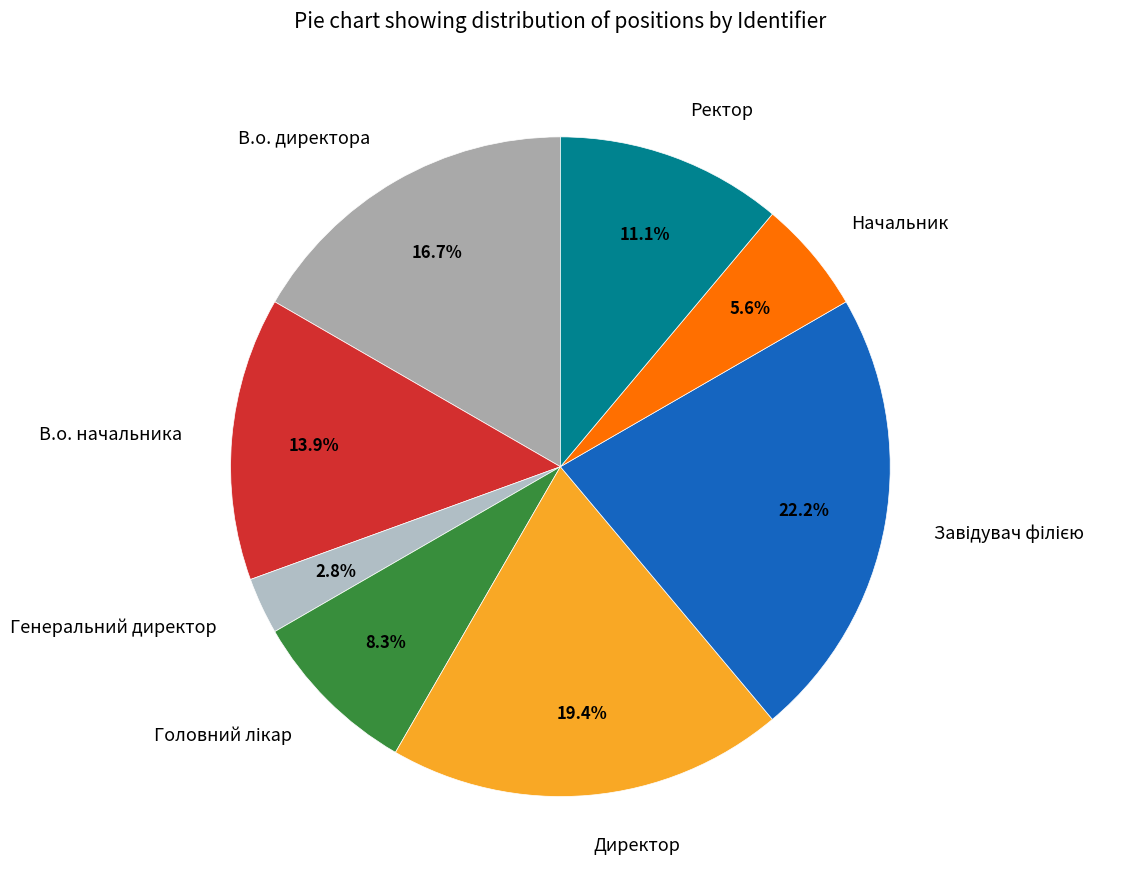

To the nearest percent, what is the difference between the largest and smallest slice percentages?

19%